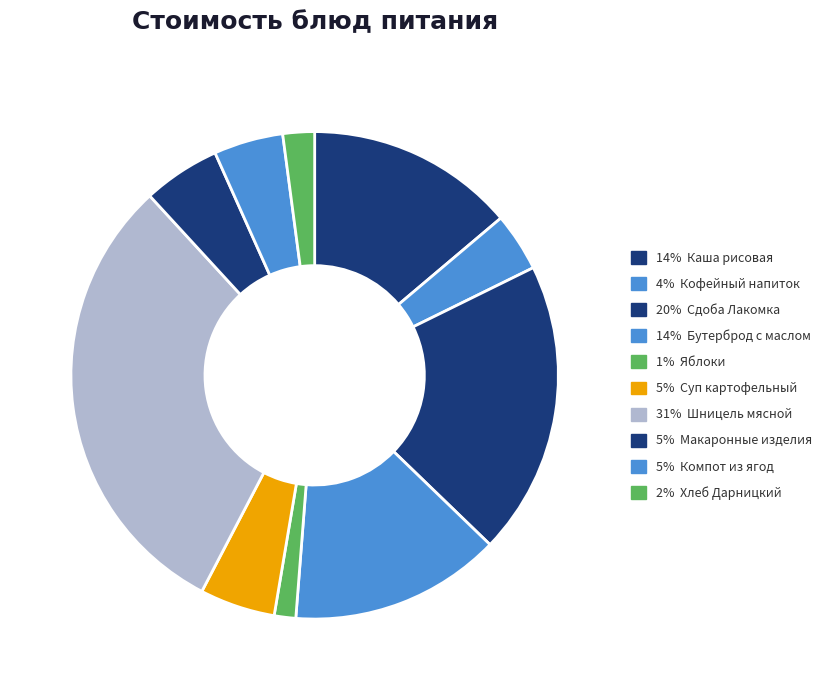

To the nearest percent, what is the difference between the largest and smallest slice percentages?

29%